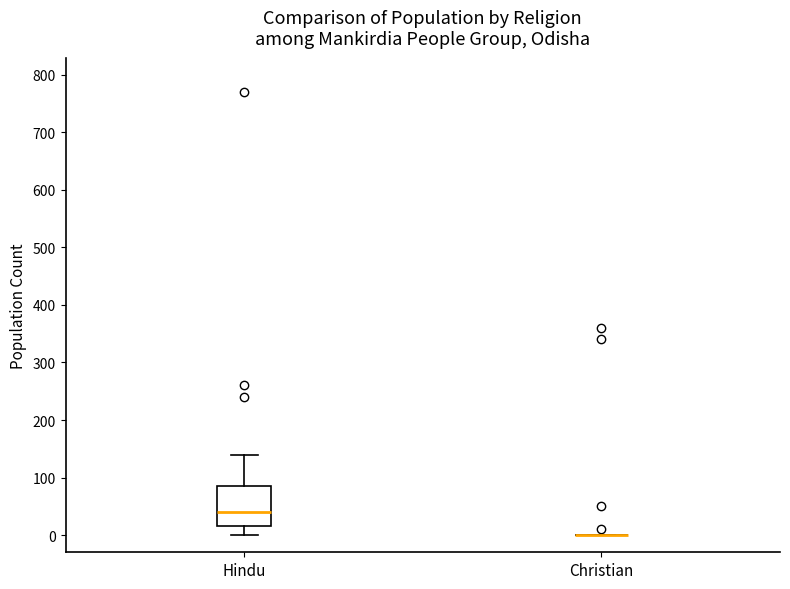

Which box is the tallest, from its lower edge to its upper edge?

Hindu